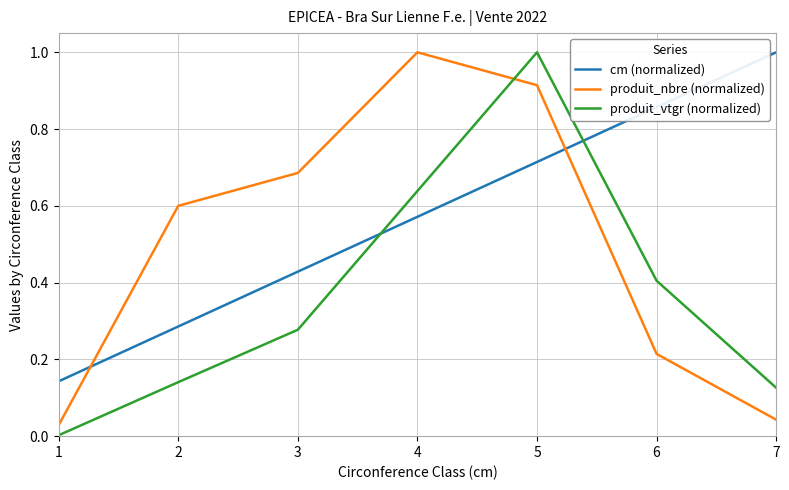

How many times do produit_nbre (normalized) and cm (normalized) cross each other?

2